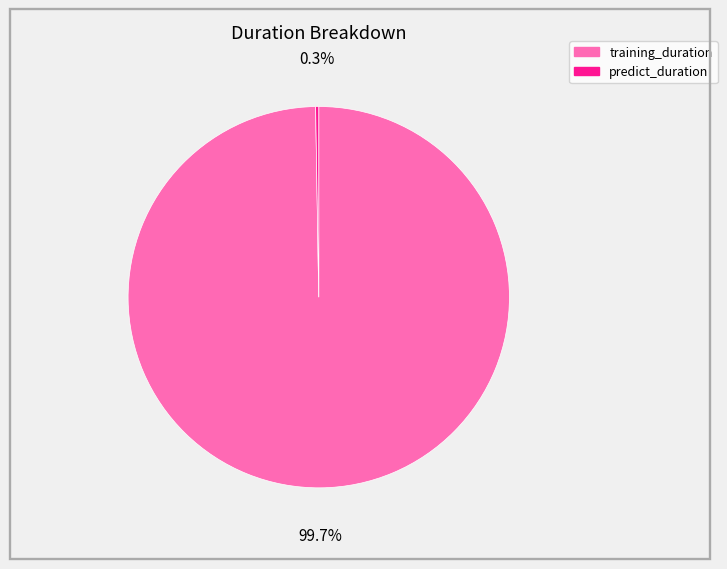

Does training_duration represent more than half of the total?

Yes